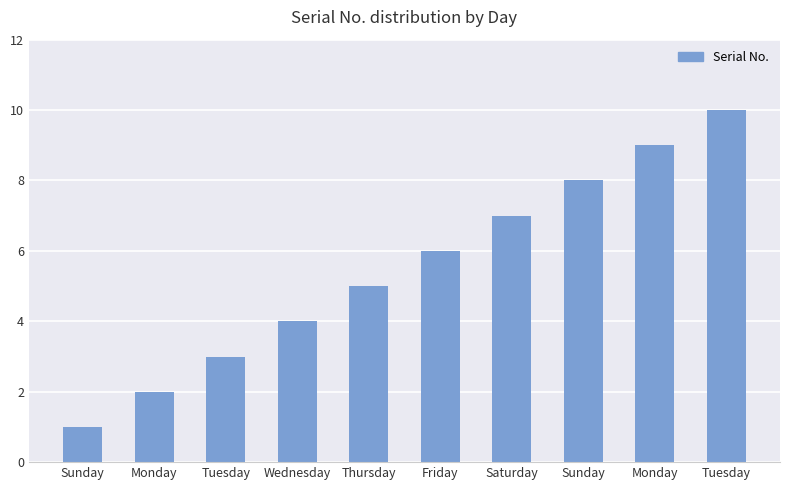

Where is the data nearest to the value 5?

Thursday